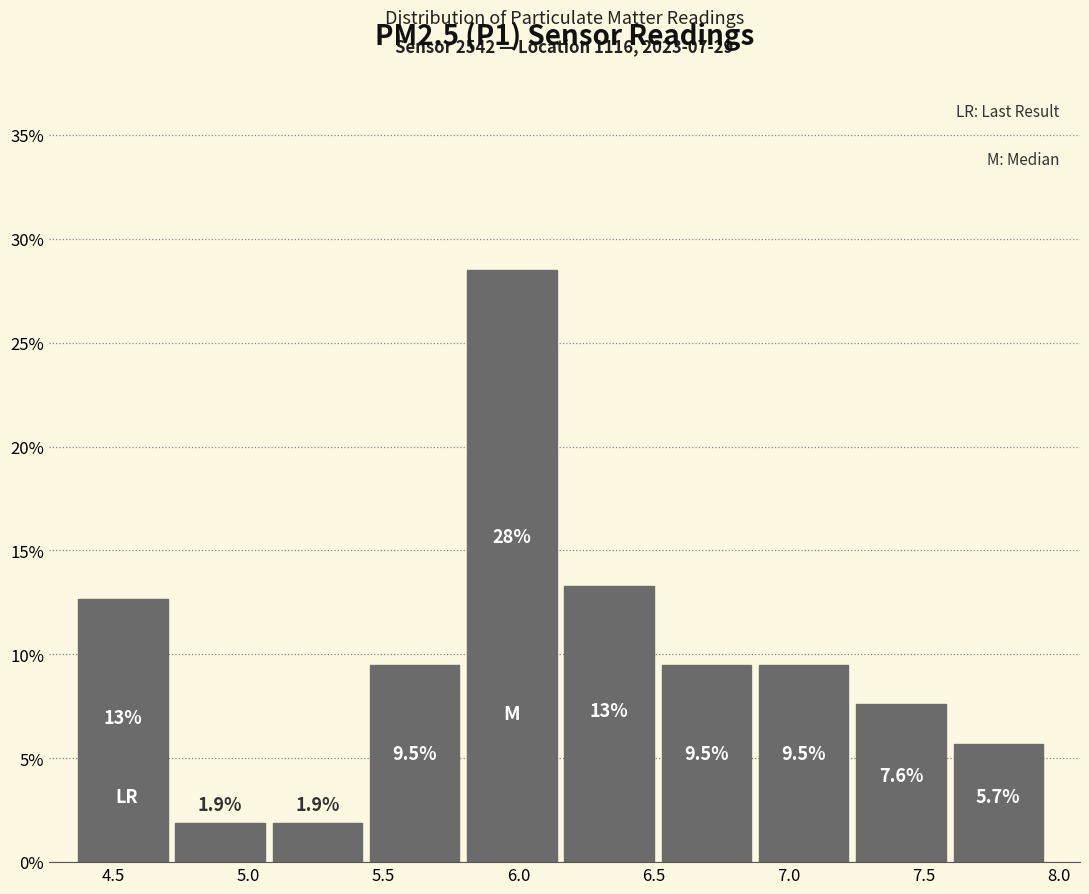

Over which range of the x-axis is the bar tallest?

5.81 to 6.17